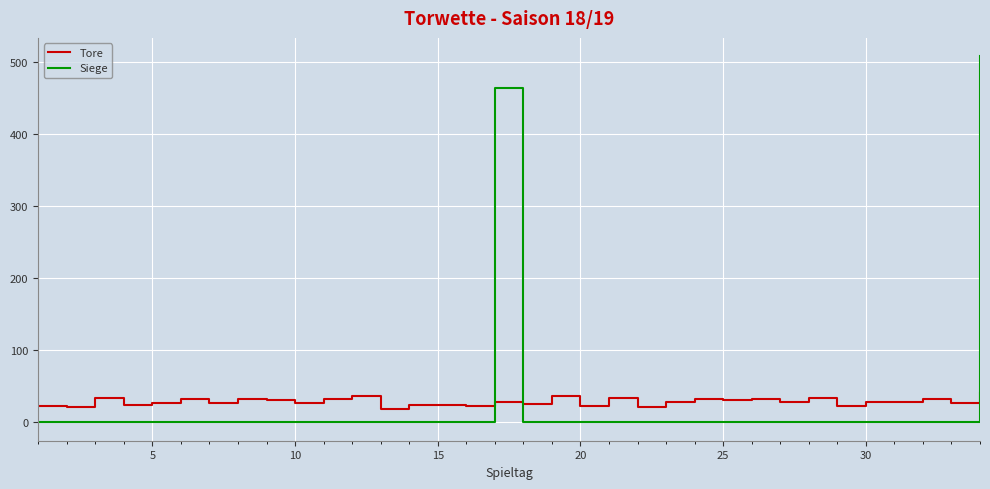

What is the difference between the maximum and minimum values in the Siege series?

508